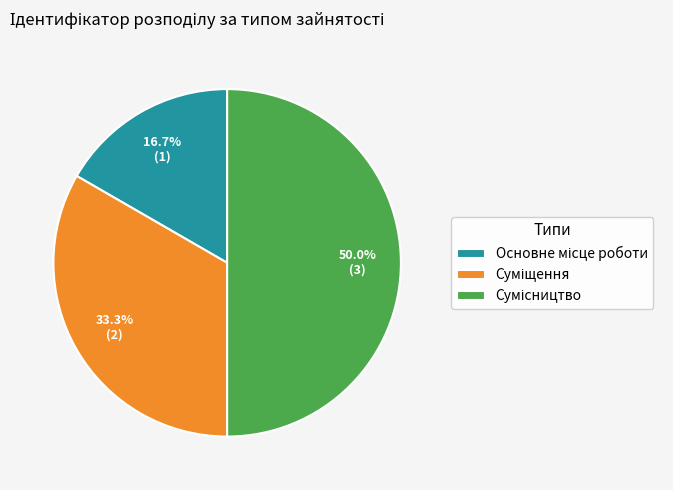

The Сумісництво slice represents 63% of the pie. True or false?

False